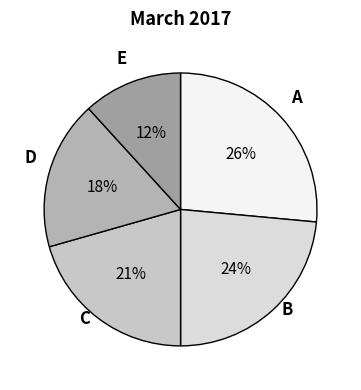

How many segments does this pie chart have?

5